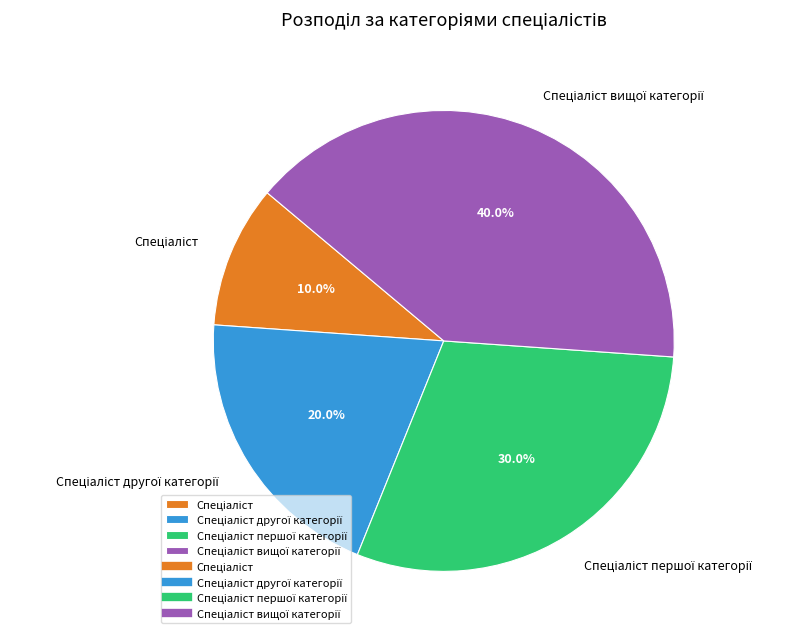

Is there any slice that represents more than half of the pie?

No